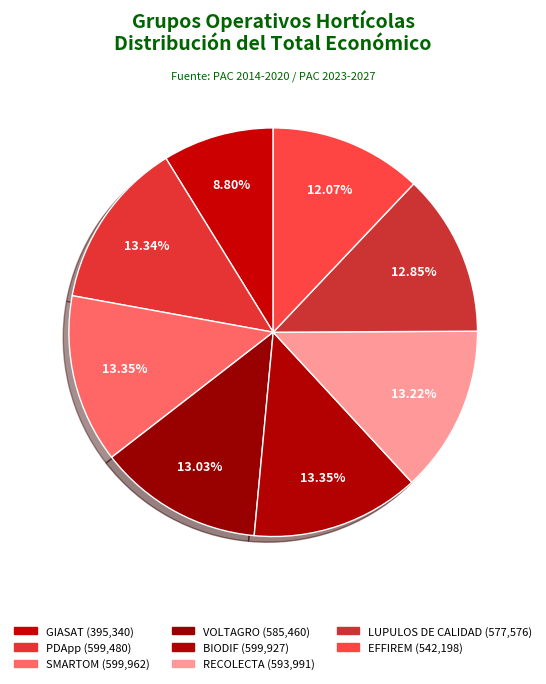

Which category has the smallest portion of the pie?

GIASAT